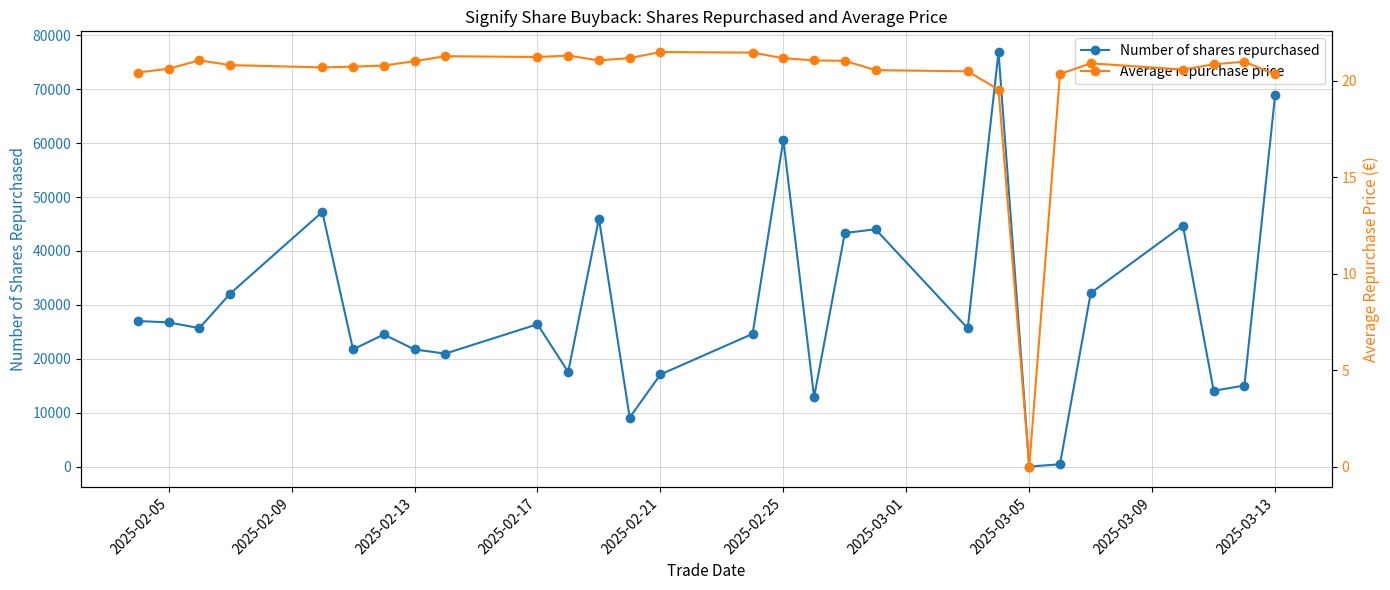

In Number of shares repurchased, how many points are lower than both neighbors (excluding endpoints)?

9